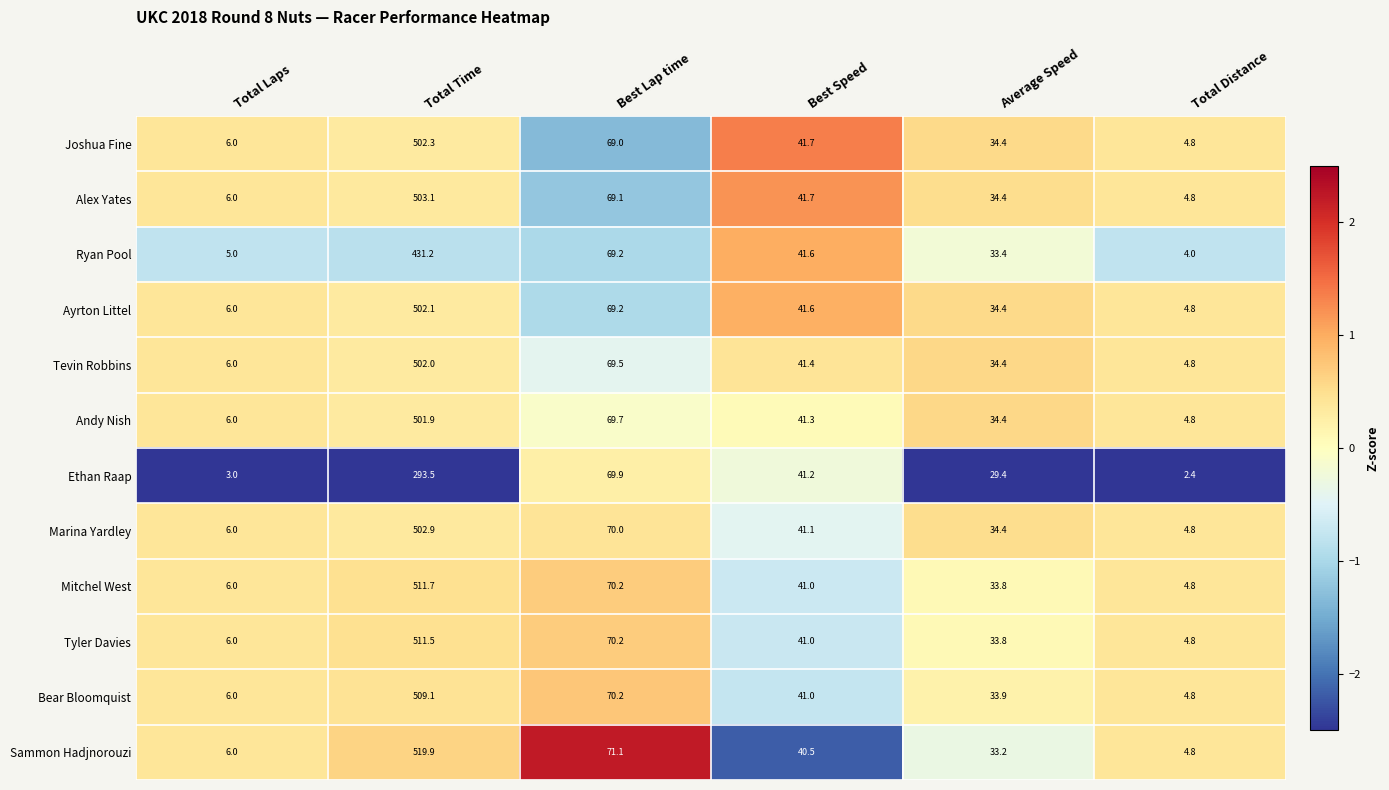

Which category has the highest value across all series?

Total Time